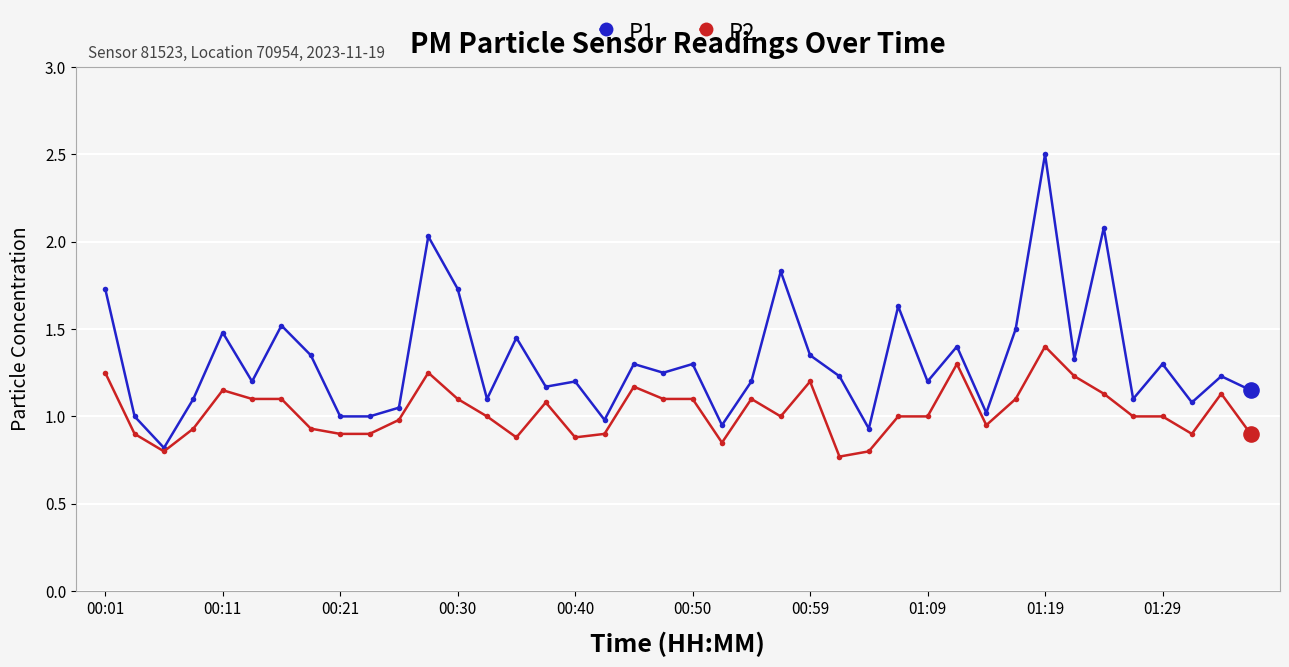

Which series has the largest total across all categories?

P1